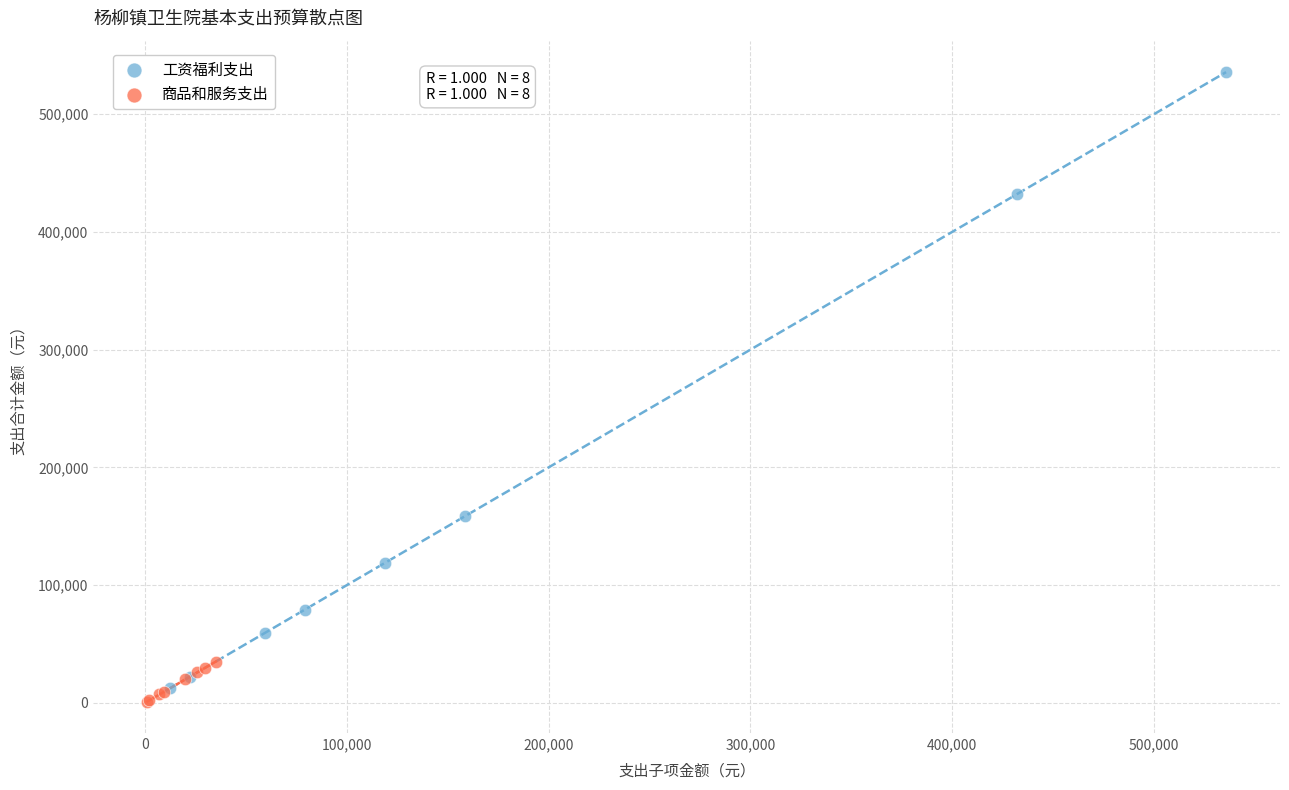

Which series reaches the maximum Y coordinate?

工资福利支出